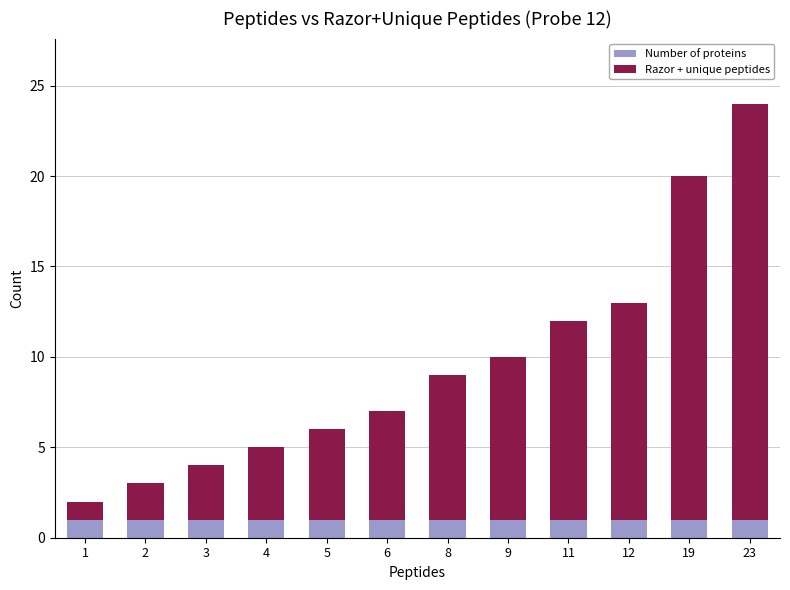

At which category is the sum across all series the highest?

23